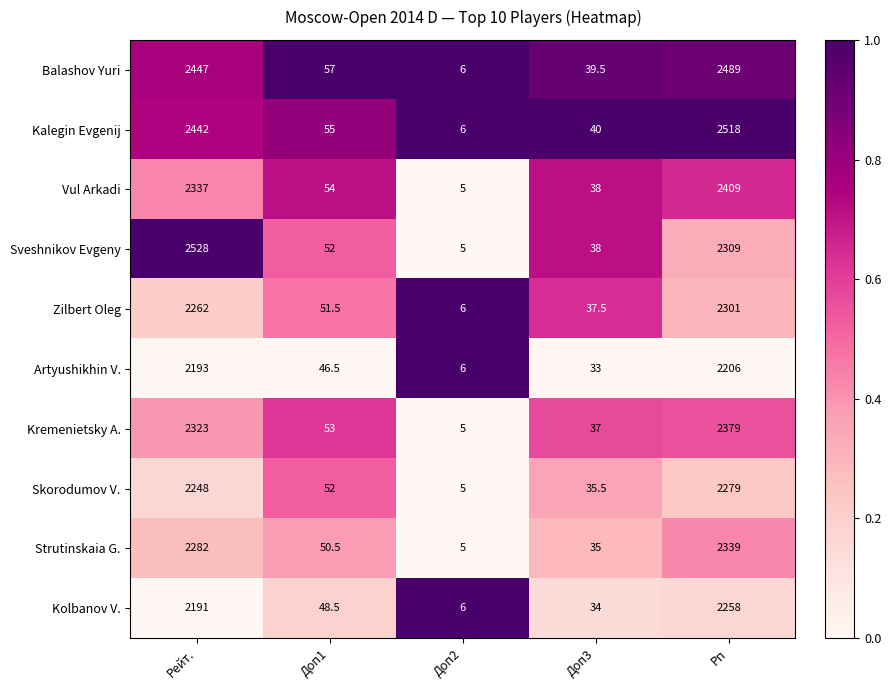

The value of Balashov Yuri at Рп is 3844.5. True or false?

False